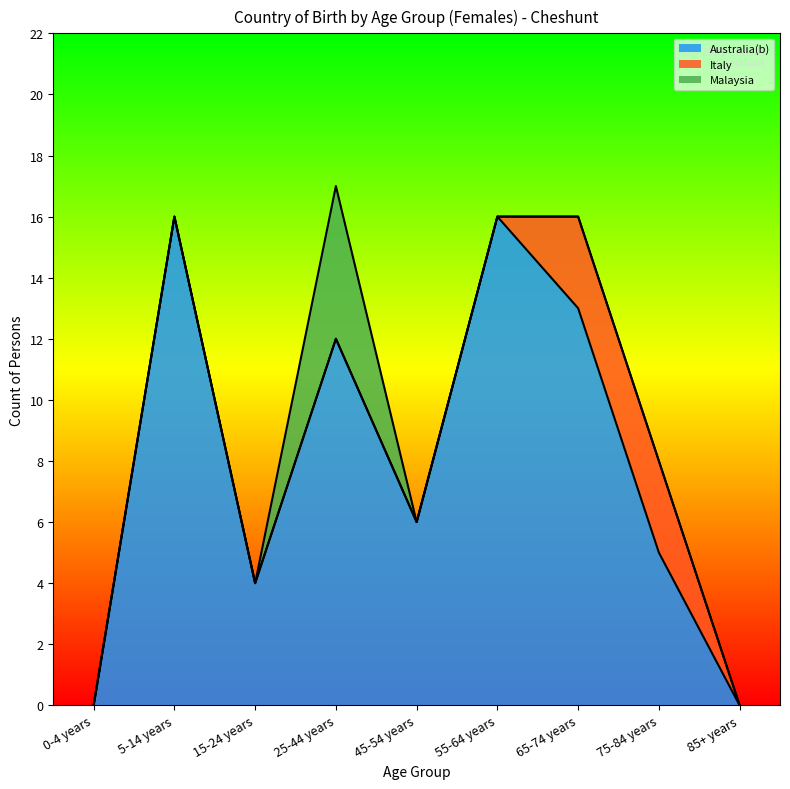

What is the total value across all series at 55-64 years?

16